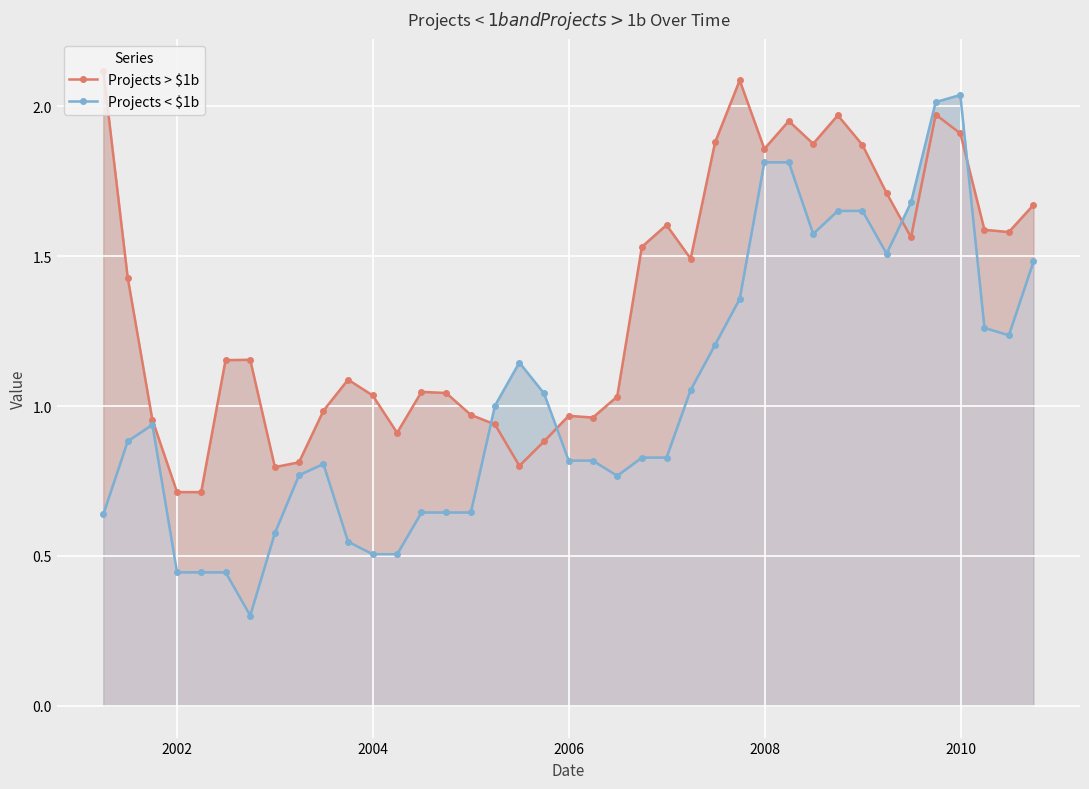

What is the greatest value displayed?

2.1